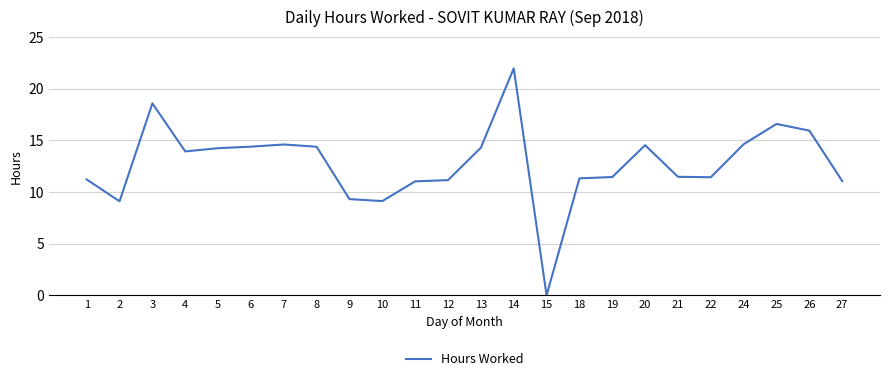

What value does the data have at 27?

11.1